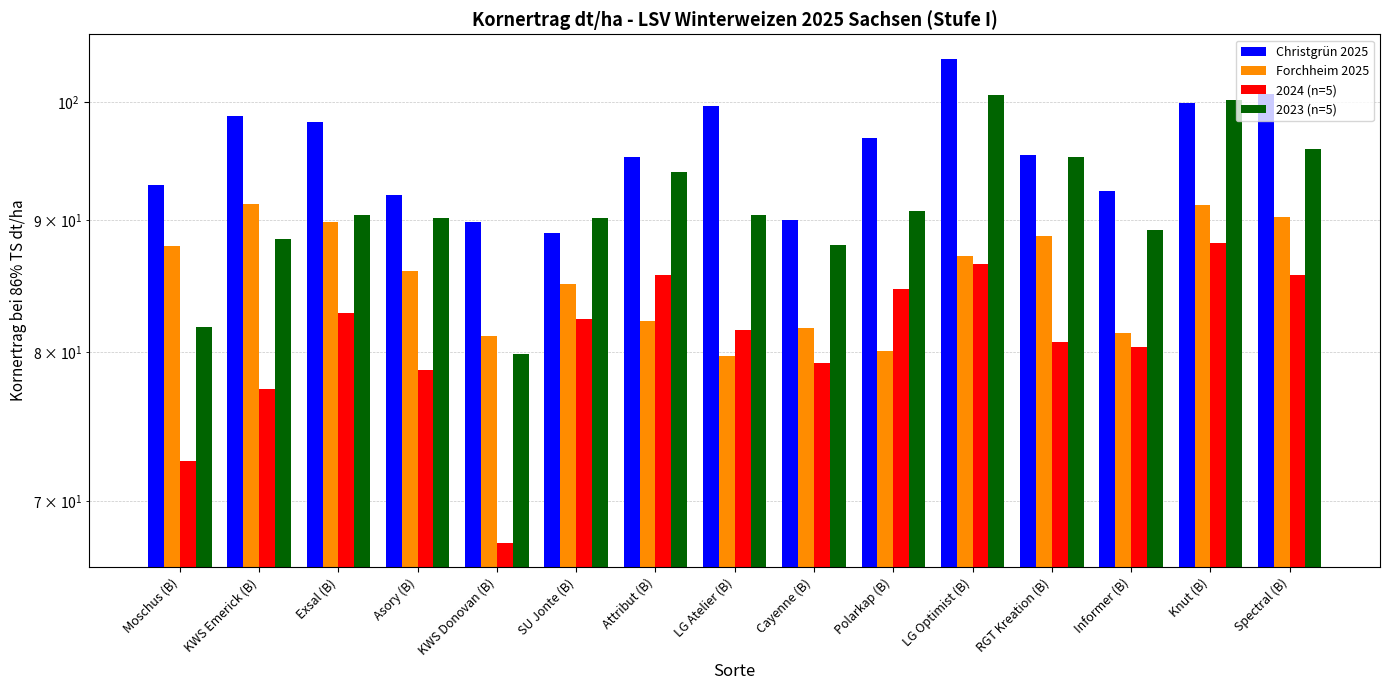

Are the bars grouped side by side (vs. stacked)?

Yes